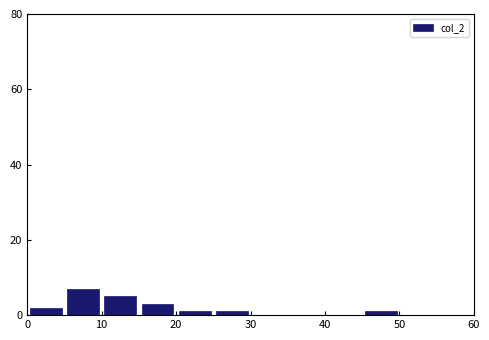

What is the height of the bar covering 15 to 20 on the x-axis? The values are not printed on the chart, so give them approximately, as read against the axis.

4